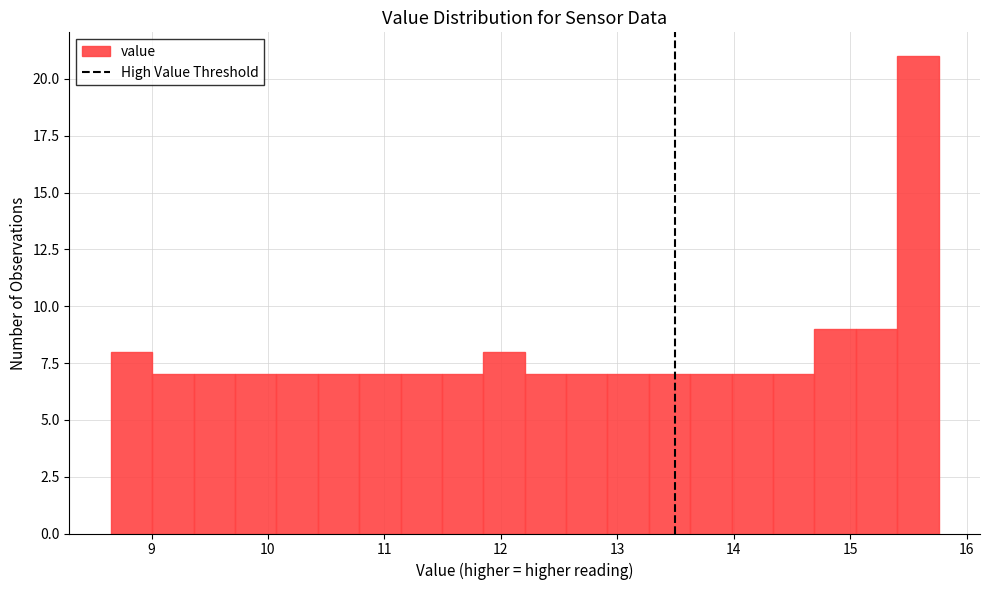

Read against the x-axis, roughly where is the centre of the tallest bar?

15.6